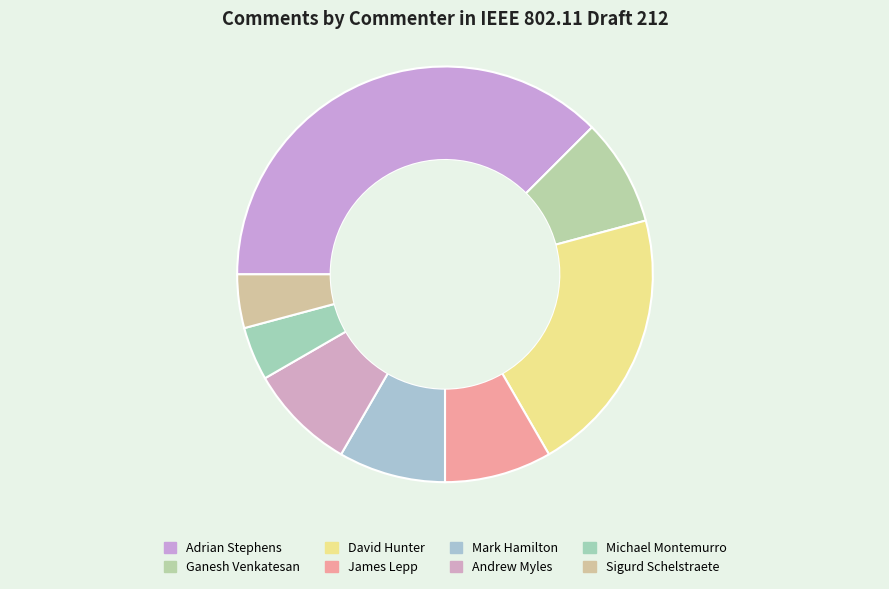

Rank the categories by value from highest to lowest.

Adrian Stephens, David Hunter, Ganesh Venkatesan, James Lepp, Mark Hamilton, Andrew Myles, Michael Montemurro, Sigurd Schelstraete